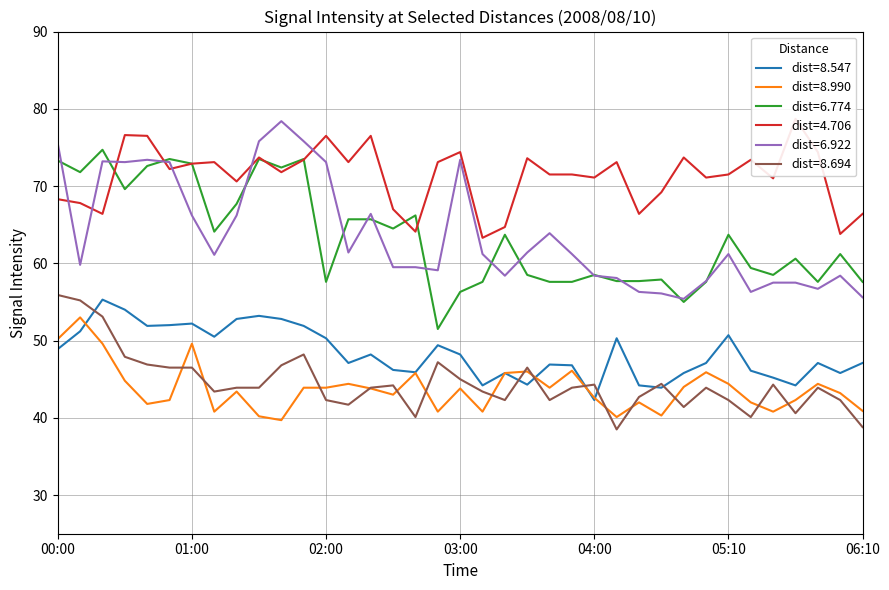

How many lines are shown in the chart?

6